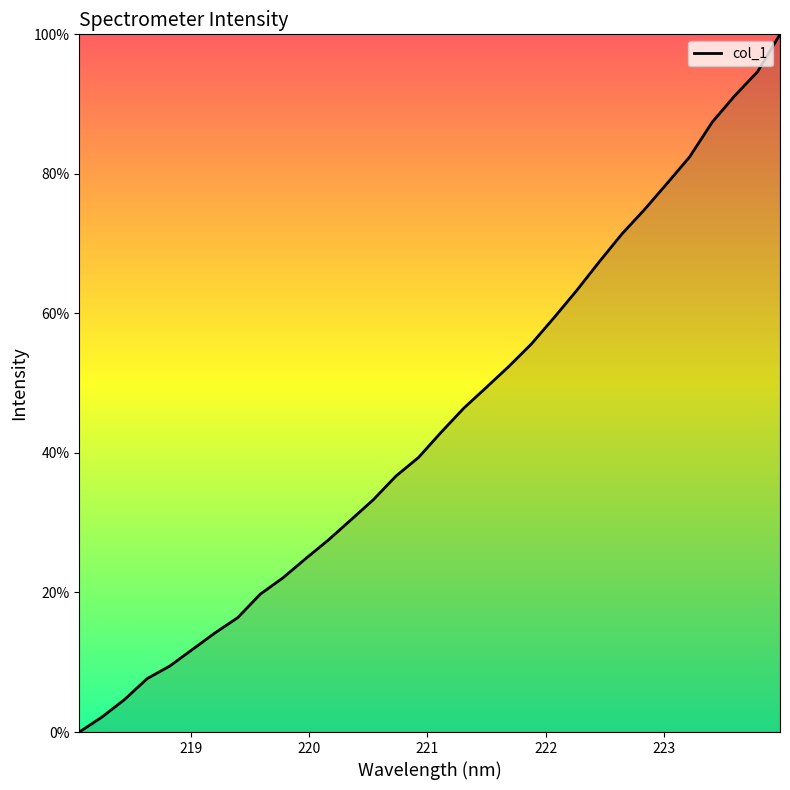

What is the difference between the maximum and minimum values?

100.0